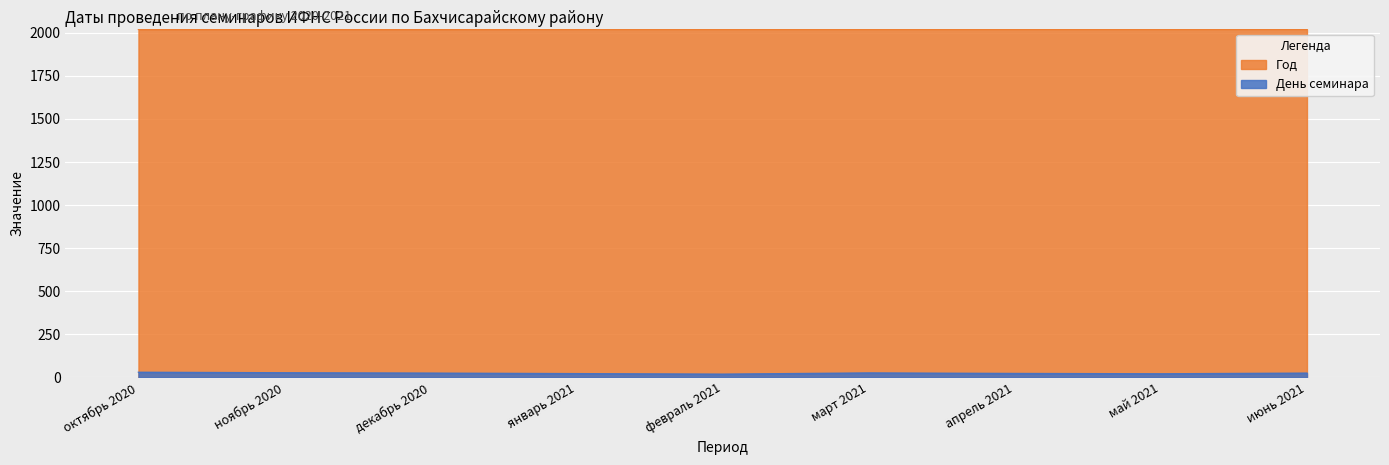

What is the label of the 9th point from the right?

октябрь 2020